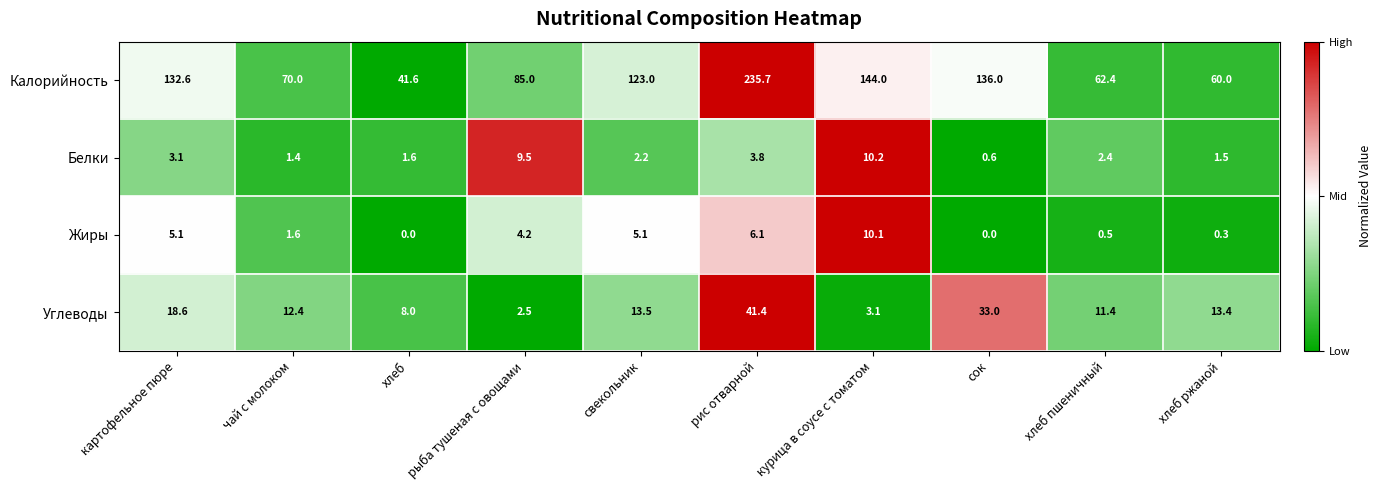

Which series has the largest total across all categories?

Калорийность